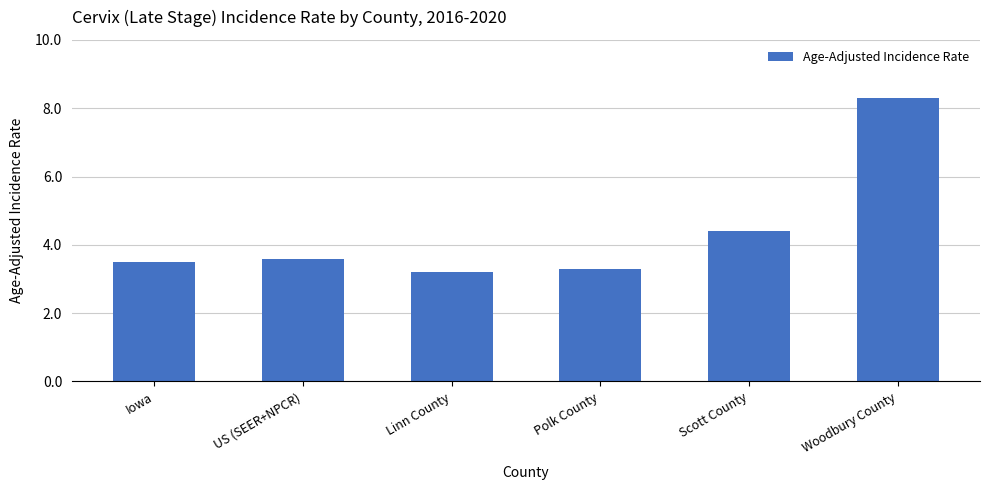

True or false: the data shows 5.0 at US (SEER+NPCR).

False